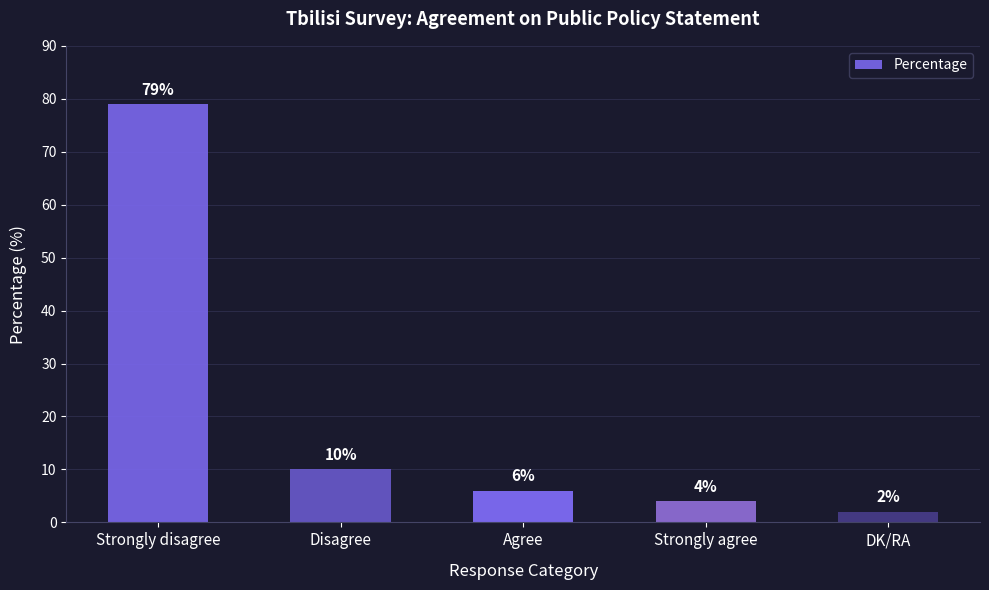

List the labels in order of value, largest first.

Strongly disagree, Disagree, Agree, Strongly agree, DK/RA